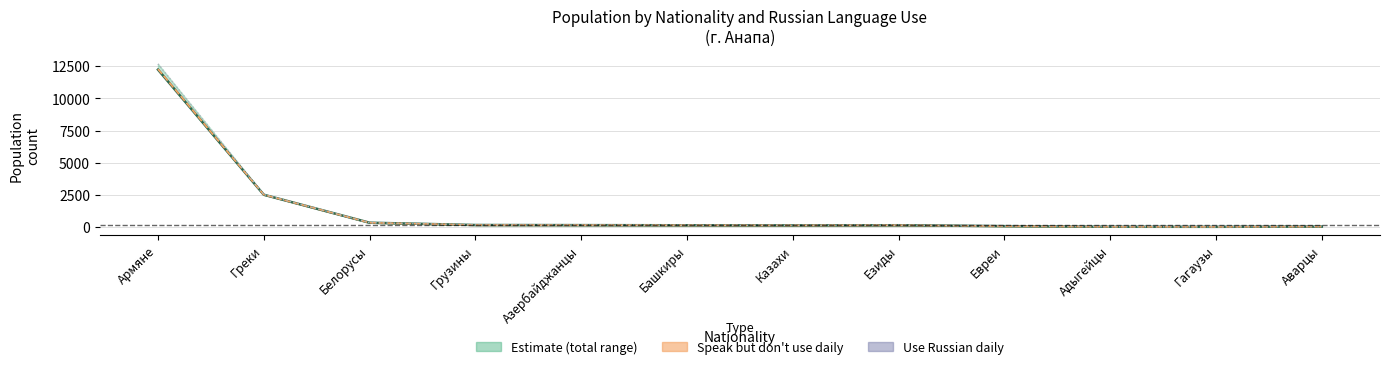

Where does the Total population series first go above 153?

Армяне